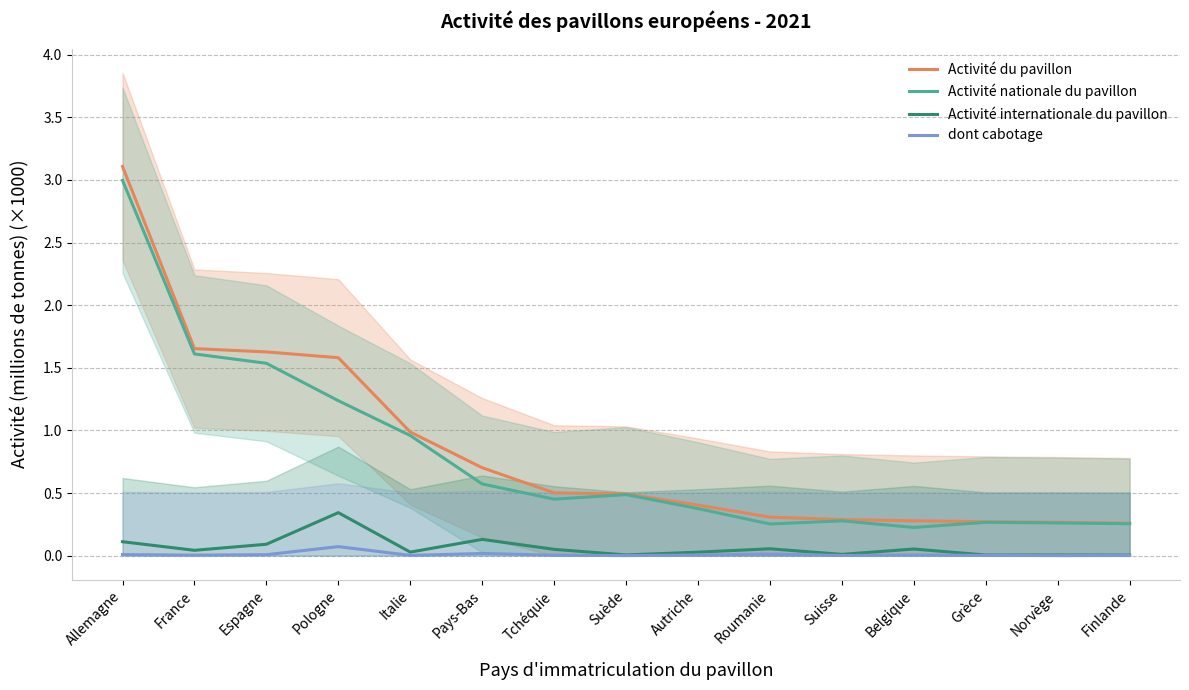

Reading left to right, what are all the values shown in this chart?

Activité du pavillon: 3.1	1.7	1.6	1.6	1.0	0.7	0.5	0.5	0.4	0.3	0.3	0.3	0.3	0.3	0.3
Activité nationale du pavillon: 3.0	1.6	1.5	1.2	1.0	0.6	0.5	0.5	0.4	0.3	0.3	0.2	0.3	0.3	0.3
Activité internationale du pavillon: 0.1	0.0	0.1	0.3	0.0	0.1	0.1	0.0	0.0	0.1	0.0	0.1	0.0	0.0	0.0
dont cabotage: 0.0	0.0	0.0	0.1	0.0	0.0	0.0	0.0	0.0	0.0	0.0	0.0	0.0	0.0	0.0